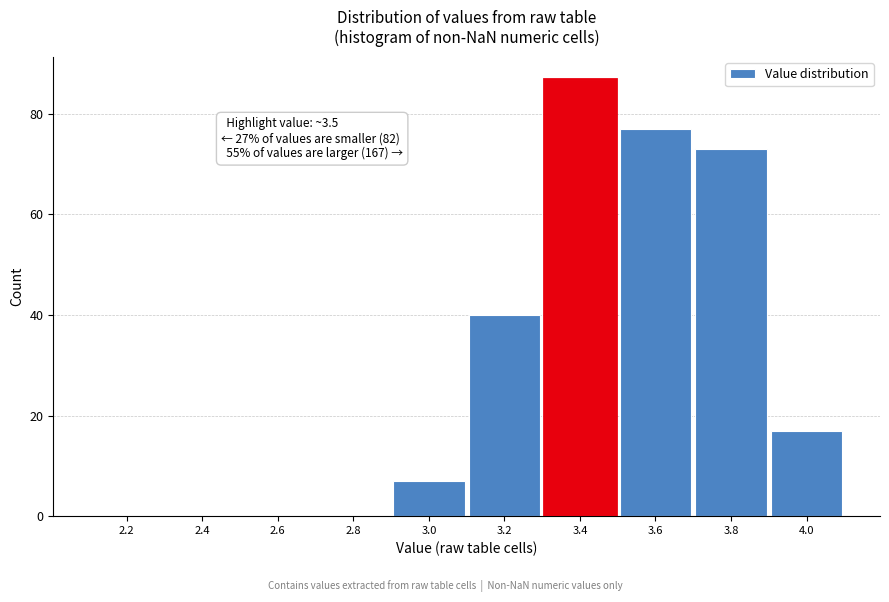

Reading left to right, transcribe all the data shown in this chart.

2.2=0	2.4=0	2.6=0	2.8=0	3.0=7	3.2=40	3.4=87	3.6=77	3.8=73	4.0=17